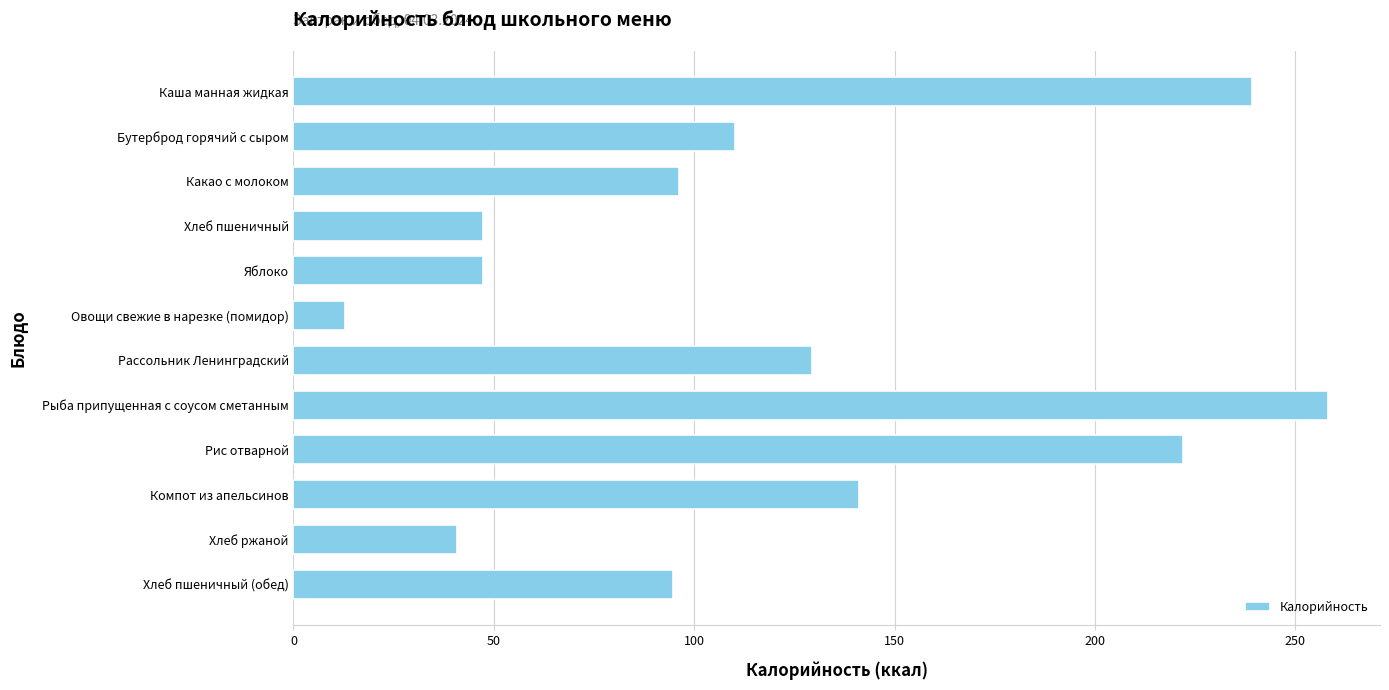

What is the label of the 1st bar from the bottom?

Хлеб пшеничный (обед)